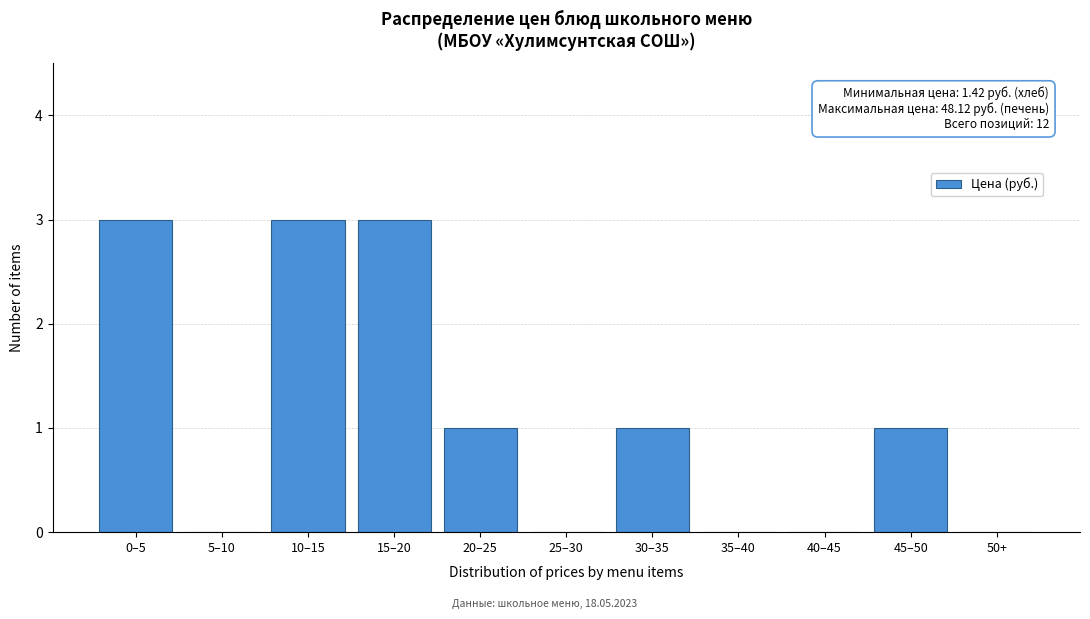

Reading left to right, list all the values displayed in this chart.

0–5=3	5–10=0	10–15=3	15–20=3	20–25=1	25–30=0	30–35=1	35–40=0	40–45=0	45–50=1	50+=0